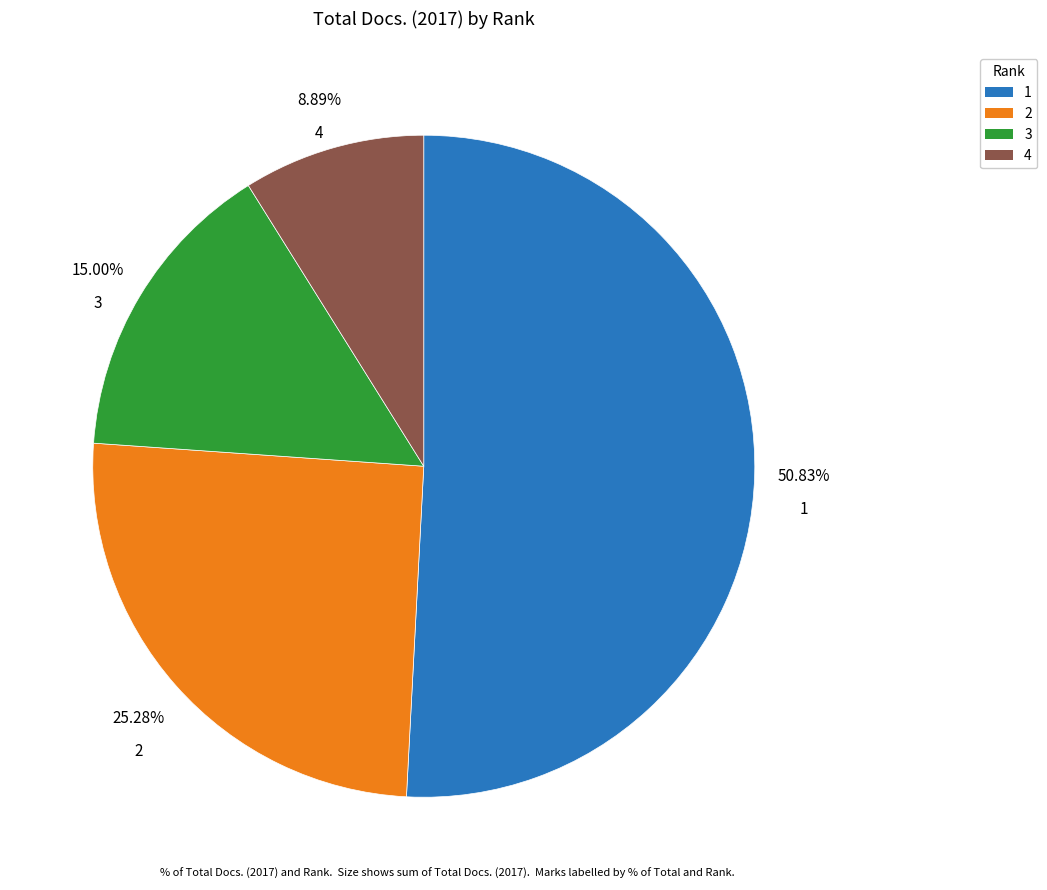

Count the number of slices in the pie.

4